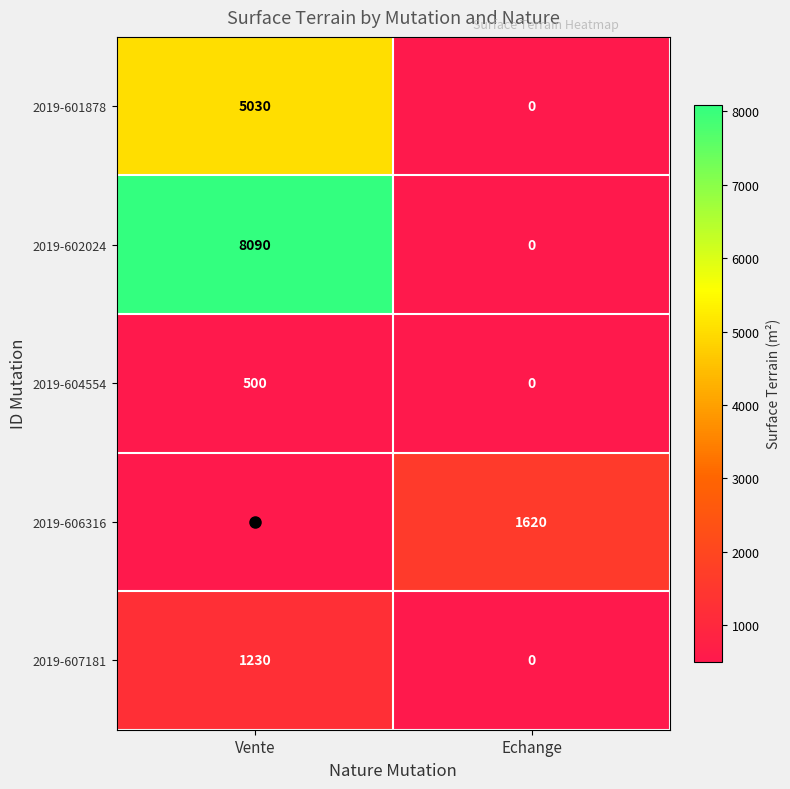

Is it true that 2019-604554 equals 500 at Vente?

True